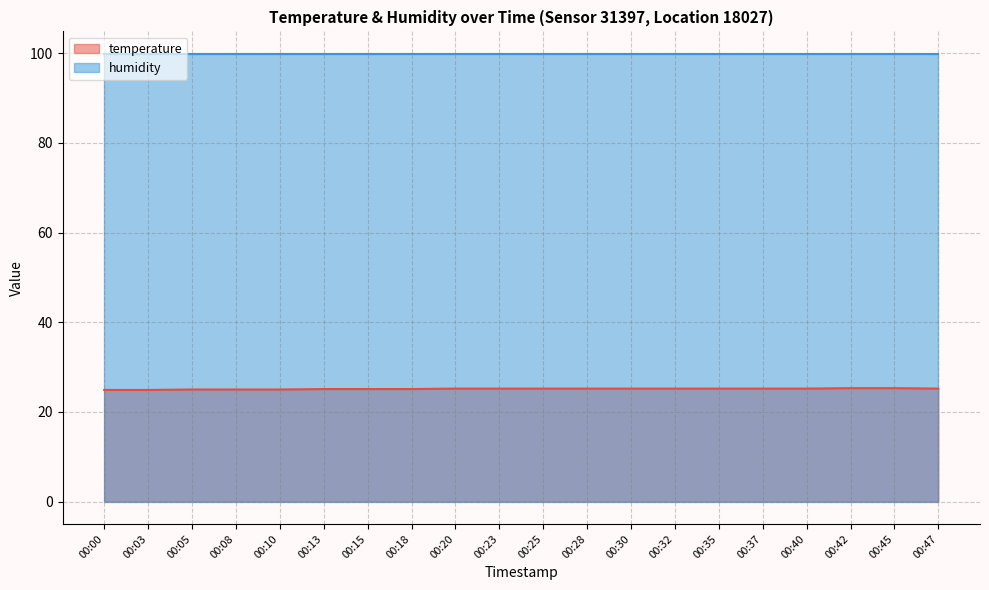

List the labels in order of value, largest first.

00:42, 00:45, 00:20, 00:23, 00:25, 00:28, 00:30, 00:32, 00:35, 00:37, 00:40, 00:47, 00:13, 00:15, 00:18, 00:05, 00:08, 00:10, 00:00, 00:03